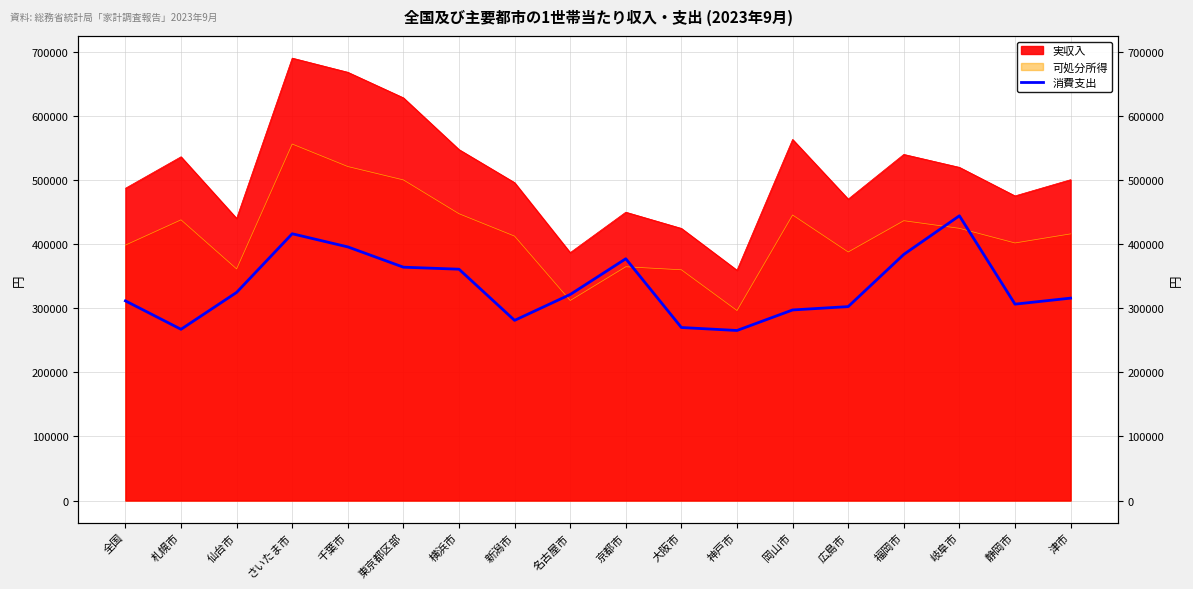

What is the value of the 2nd point from the left?

267354